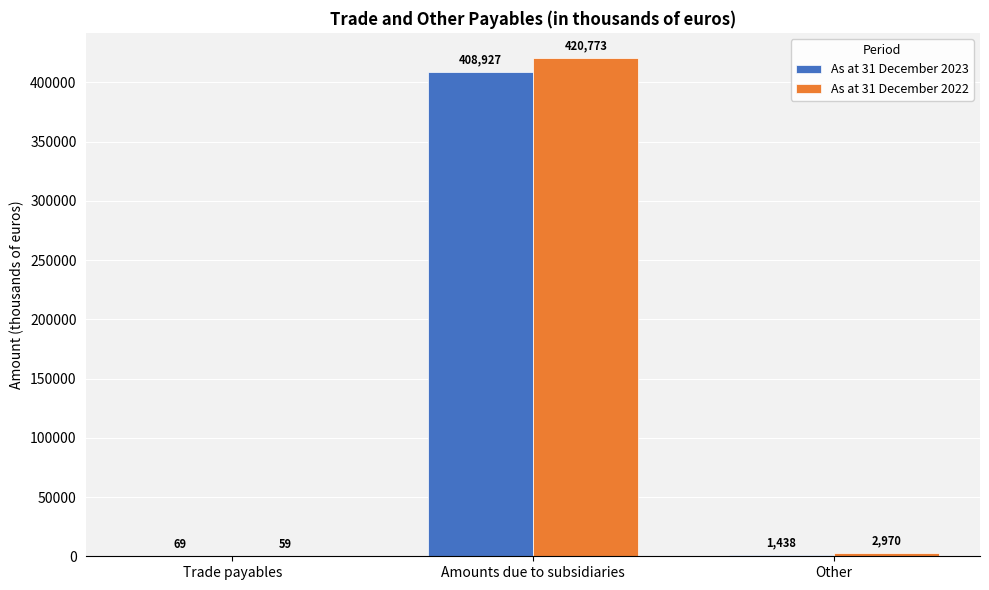

The As at 31 December 2023 series shows 1438 at Other. True or false?

True